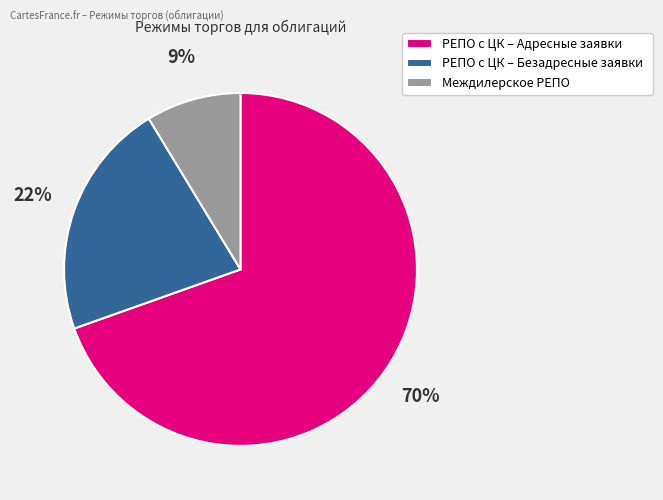

To the nearest percent, what is the combined percentage of РЕПО с ЦК – Адресные заявки and РЕПО с ЦК – Безадресные заявки?

91%